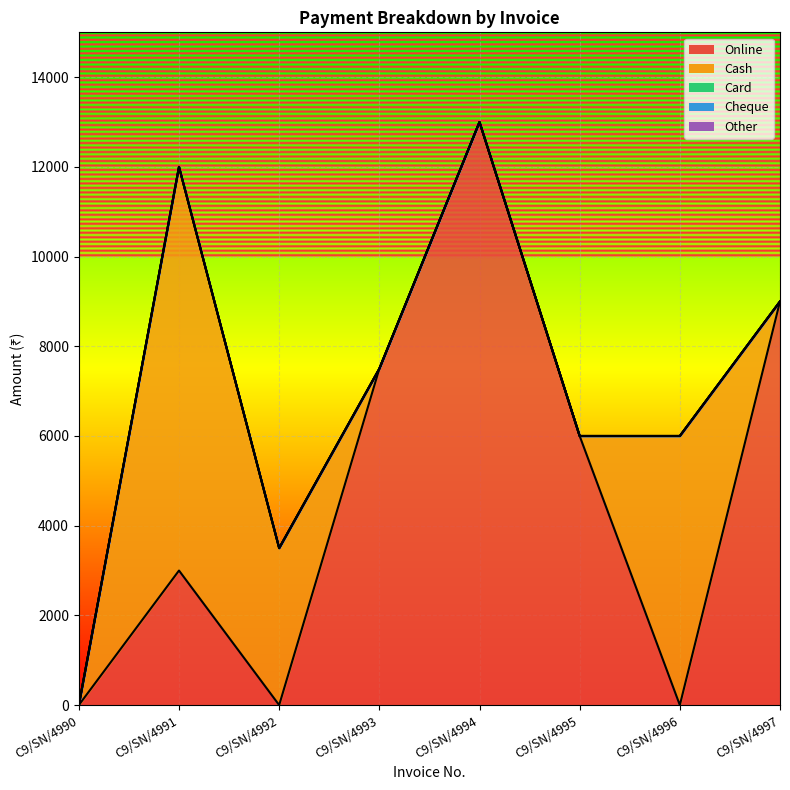

Count the Online values in the range 0 to 9000.

7